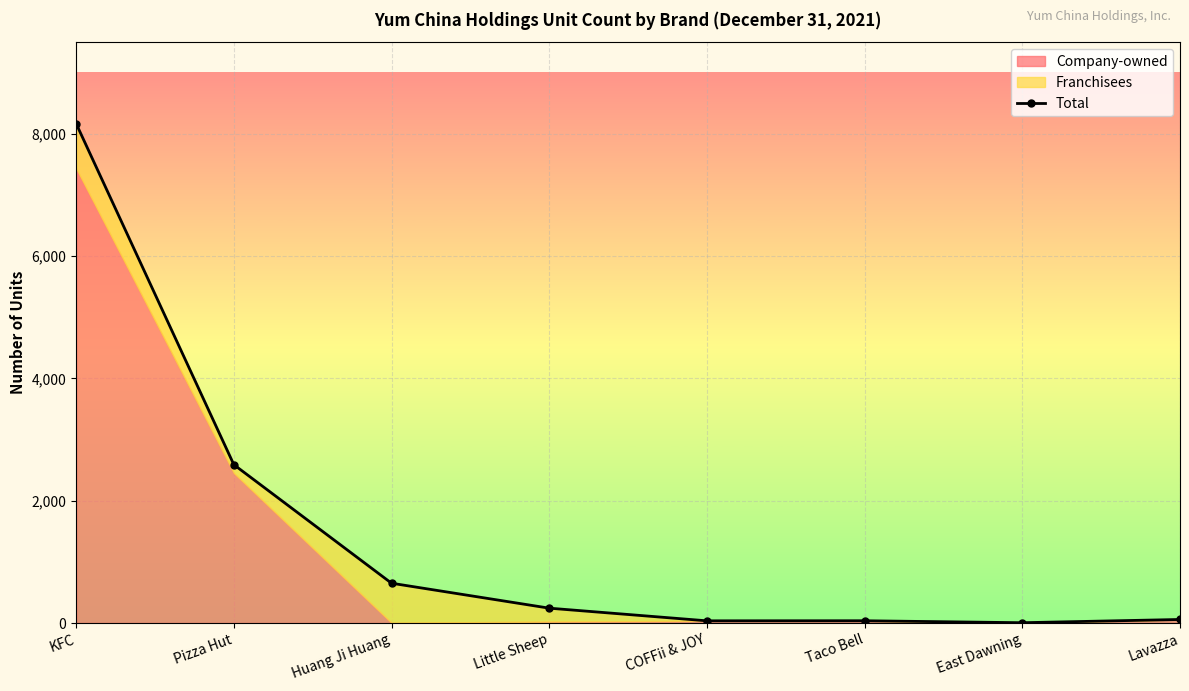

What is the difference between the maximum and minimum values?

8163